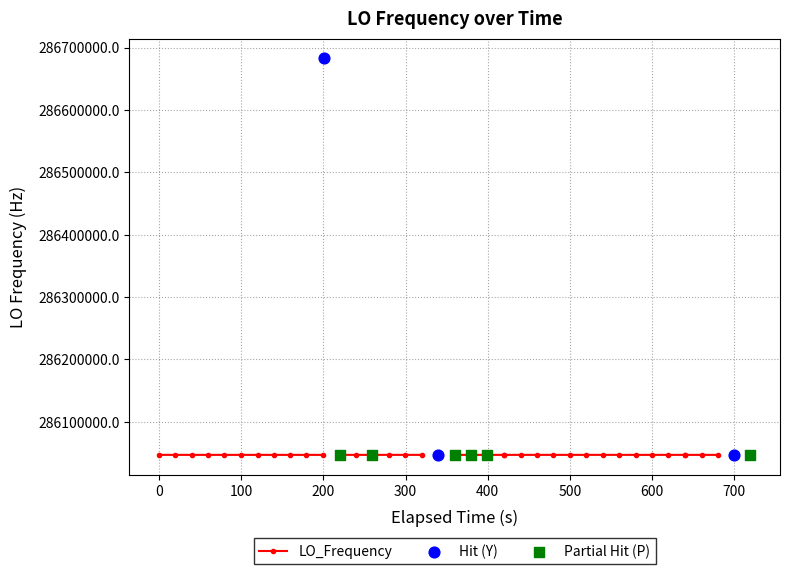

What is the ratio of the value at 39 to the value at 32?

1.0